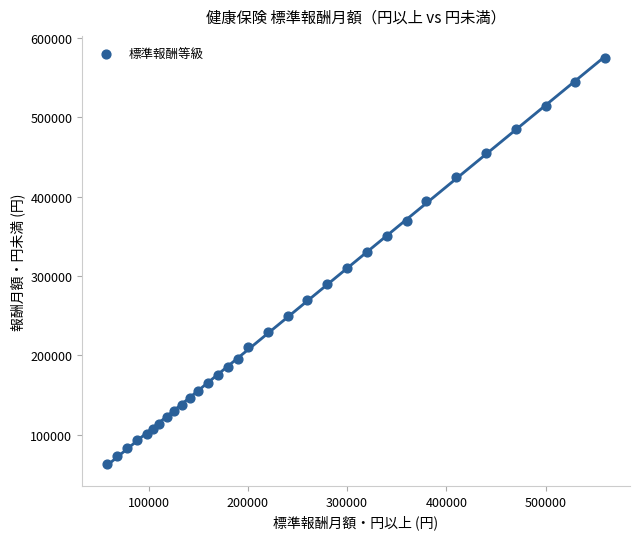

What is the range of Y values (max minus min)?

512000